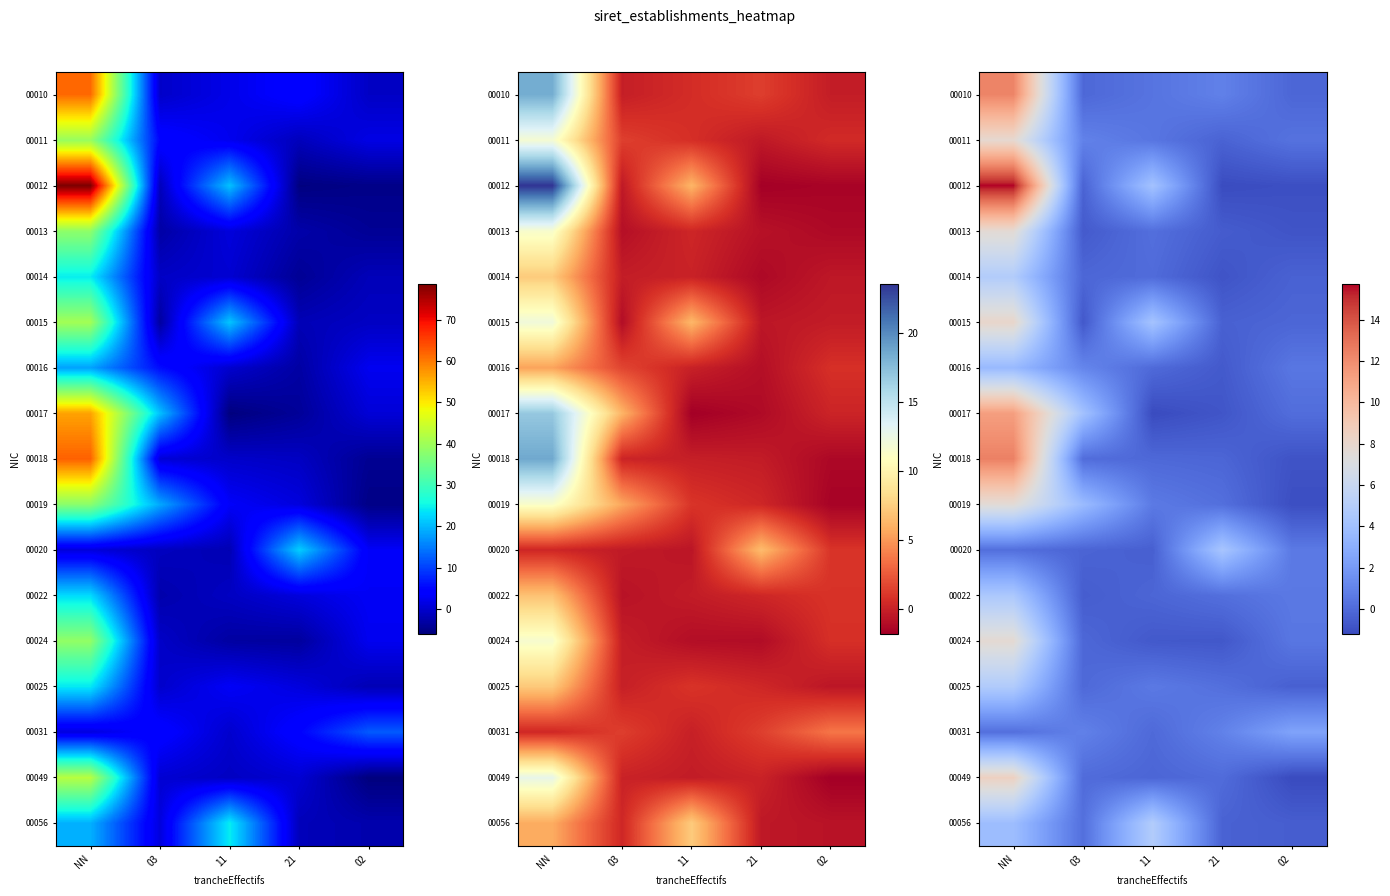

Read the 00013 value at 02.

-0.8